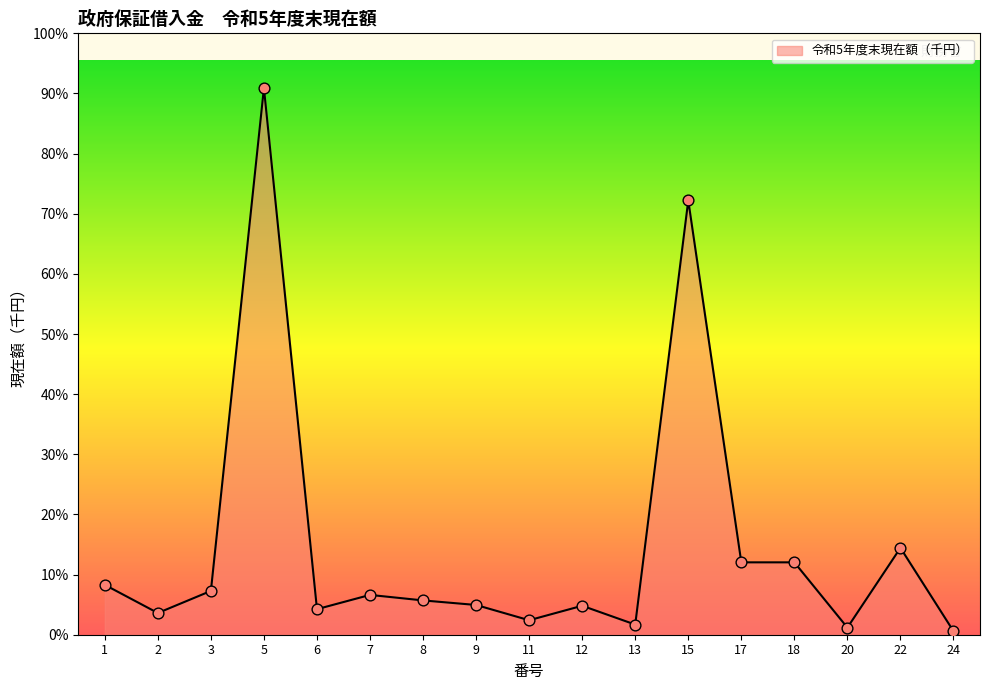

What is the change in value from 8 to 24?

-42500000